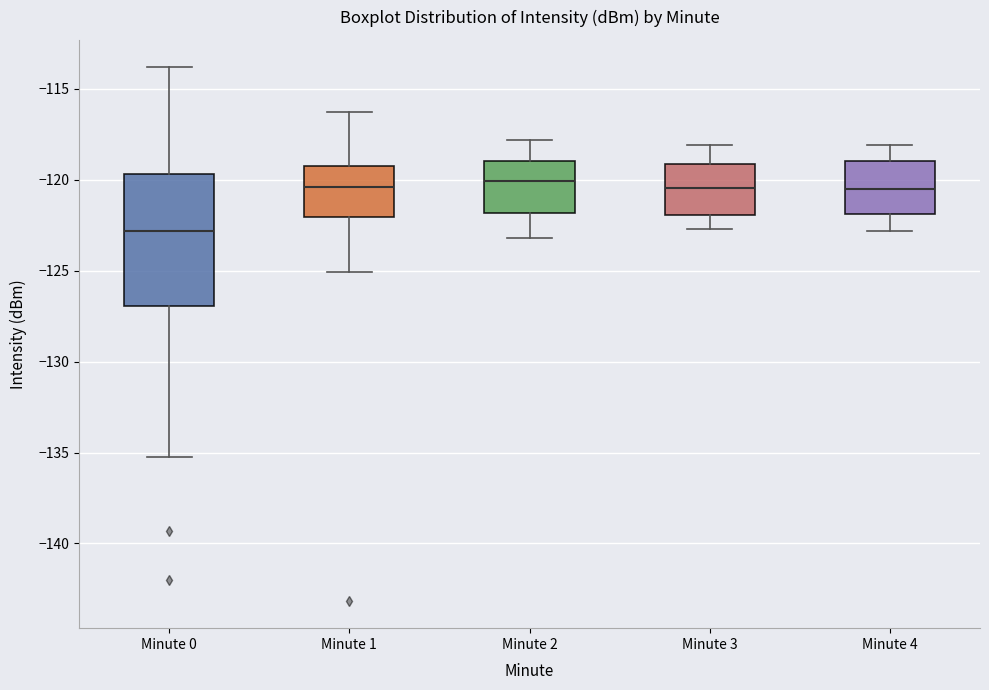

Reading left to right, transcribe this box plot: for each box, give where its median line is, the range the box spans, and where its two whiskers end, as read against the y-axis. The values are not printed on the chart, so give them approximately, as read against the axis.

Minute 0: median -123.0, box -127.0 to -119.5, whiskers -135.5 to -114.0
Minute 1: median -120.5, box -122.0 to -119.5, whiskers -125.0 to -116.5
Minute 2: median -120.0, box -122.0 to -119.0, whiskers -123.0 to -118.0
Minute 3: median -120.5, box -122.0 to -119.0, whiskers -122.5 to -118.0
Minute 4: median -120.5, box -122.0 to -119.0, whiskers -123.0 to -118.0